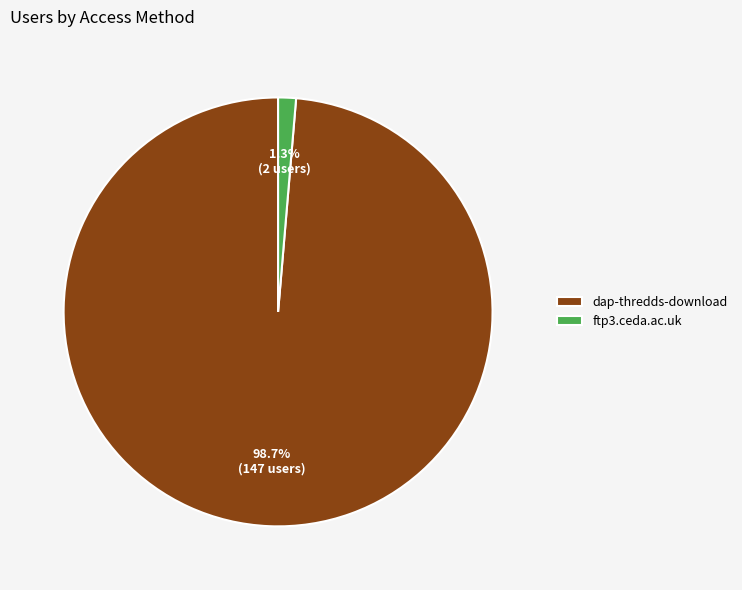

To the nearest percent, what is the difference between the largest and smallest slice percentages?

97%